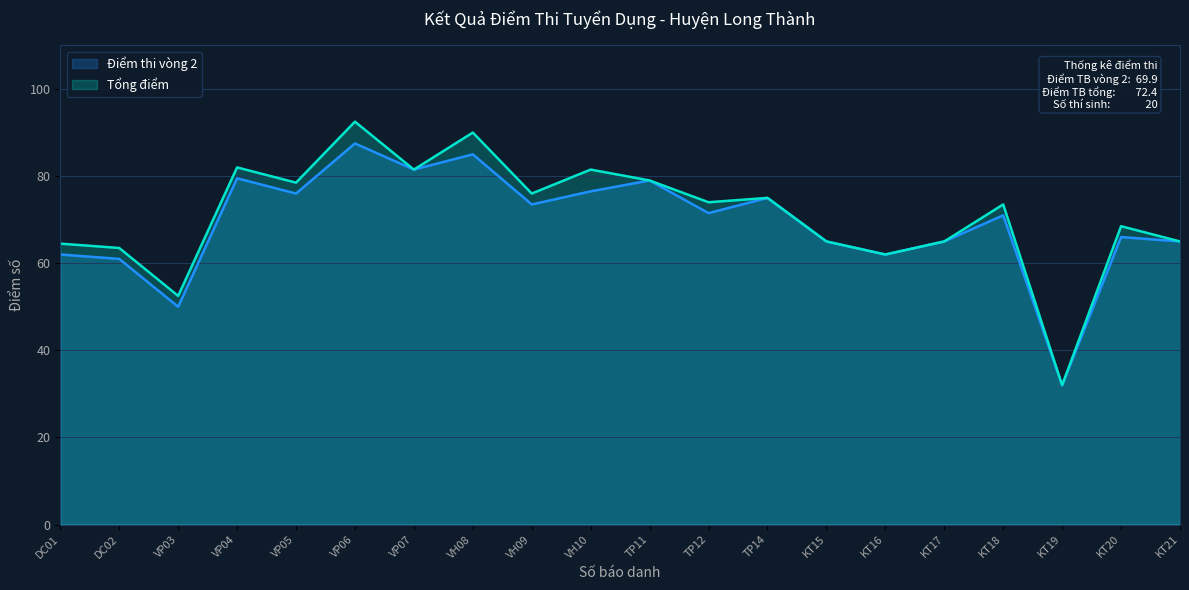

At which category is the sum across all series the highest?

VP06